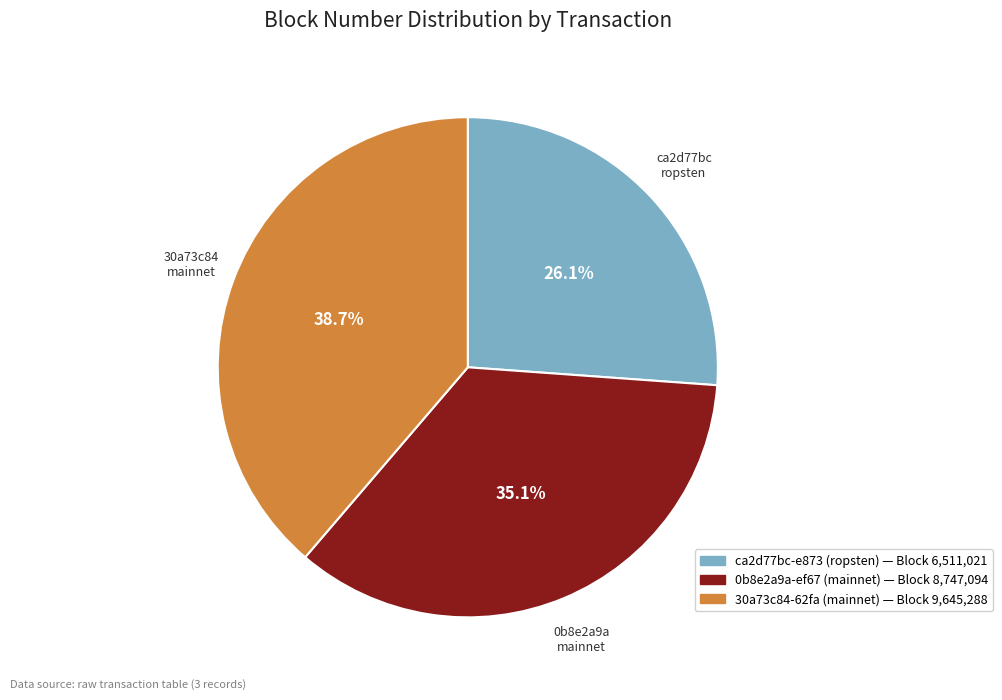

Which slice is the largest?

30a73c84-62fa (mainnet)